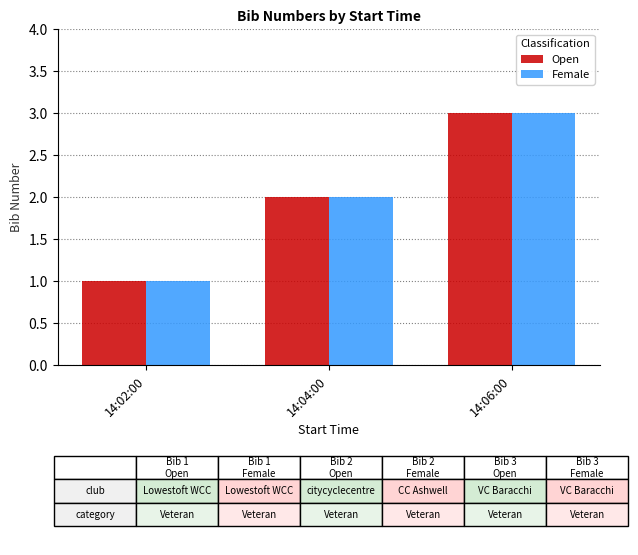

What position from the right is 14:06:00?

1